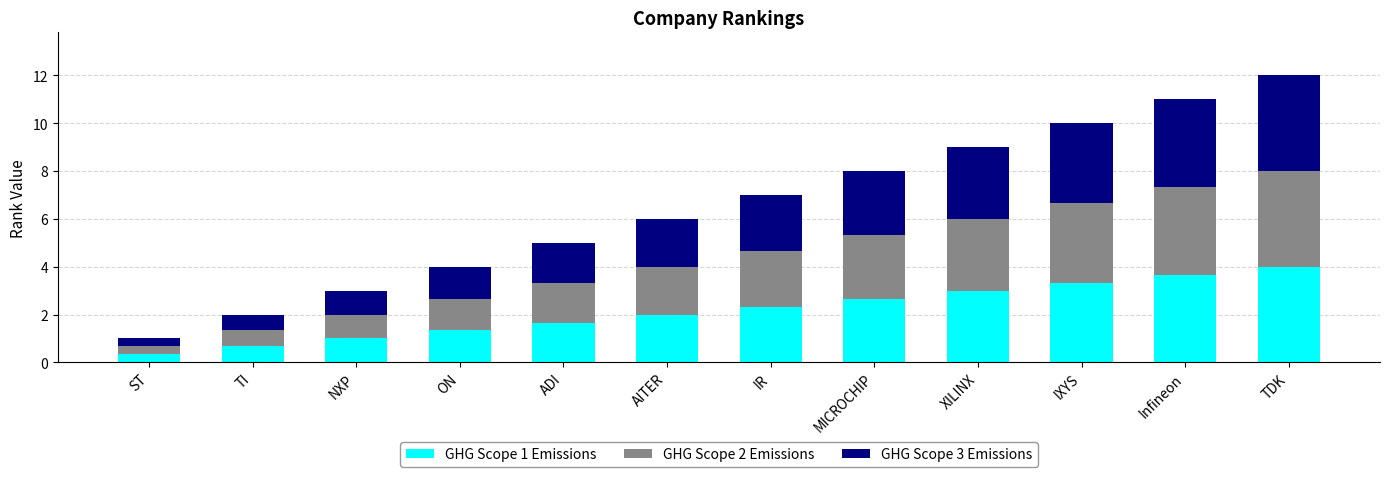

How many data points does each series have?

12